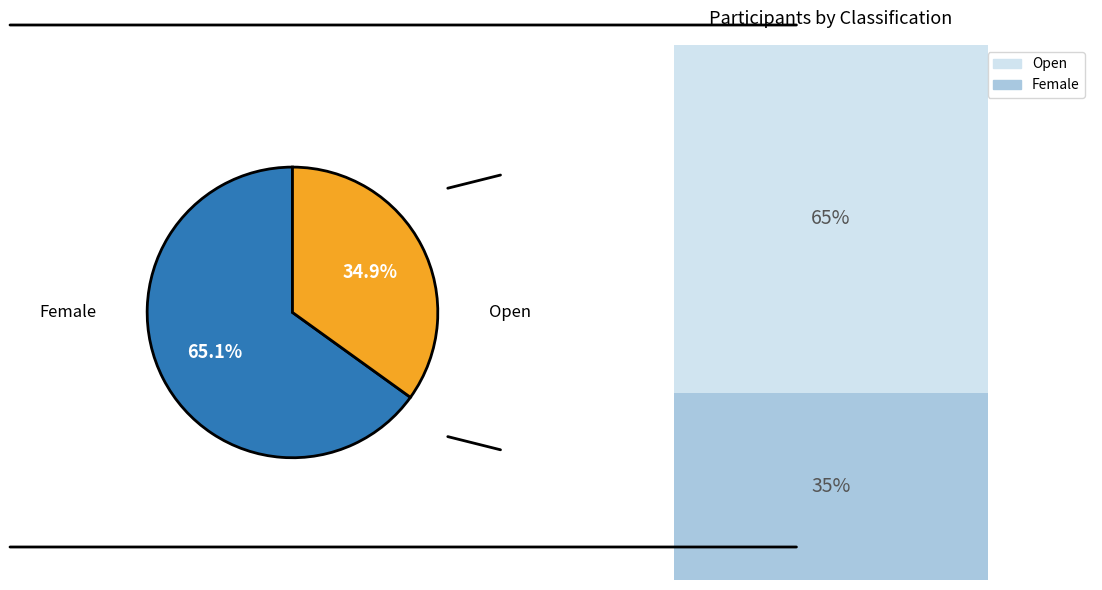

To the nearest percent, what is the difference between the largest and smallest slice percentages?

30%